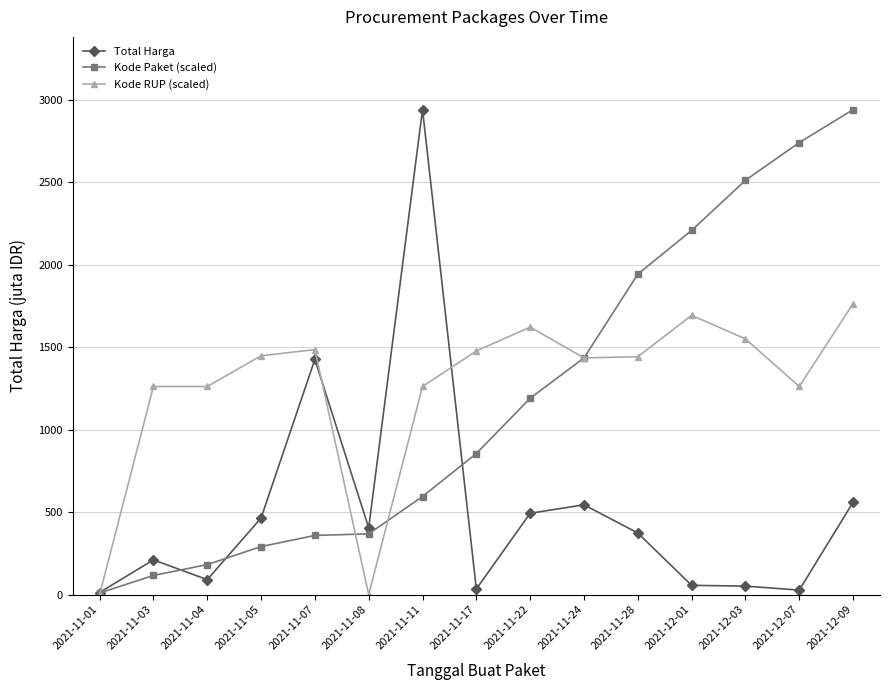

Which series has the largest total across all categories?

Kode RUP (scaled)